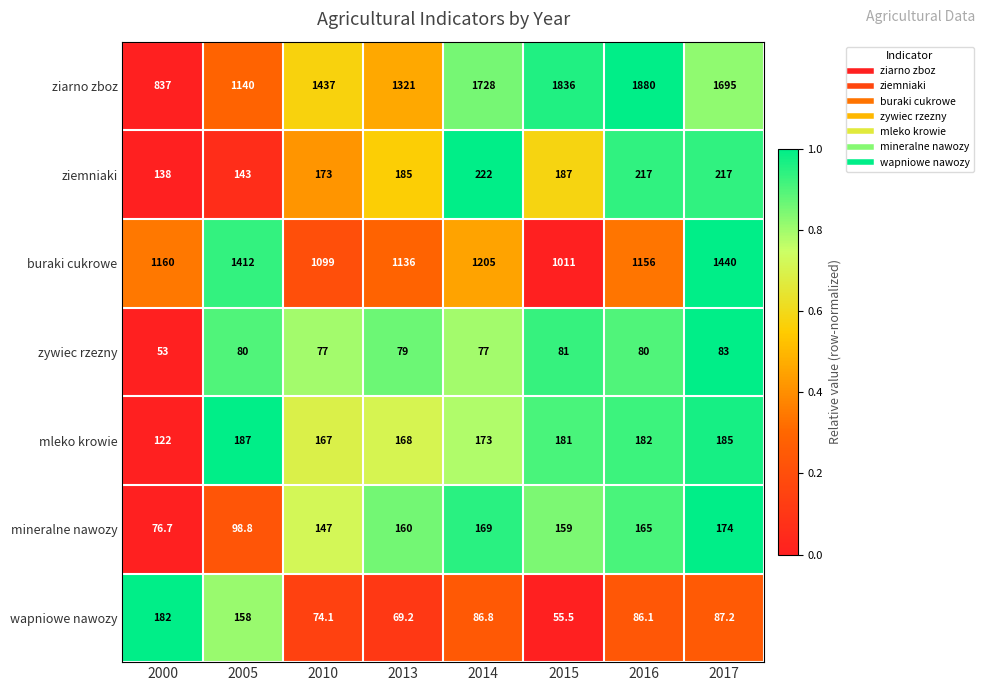

How many series are shown in this chart?

7